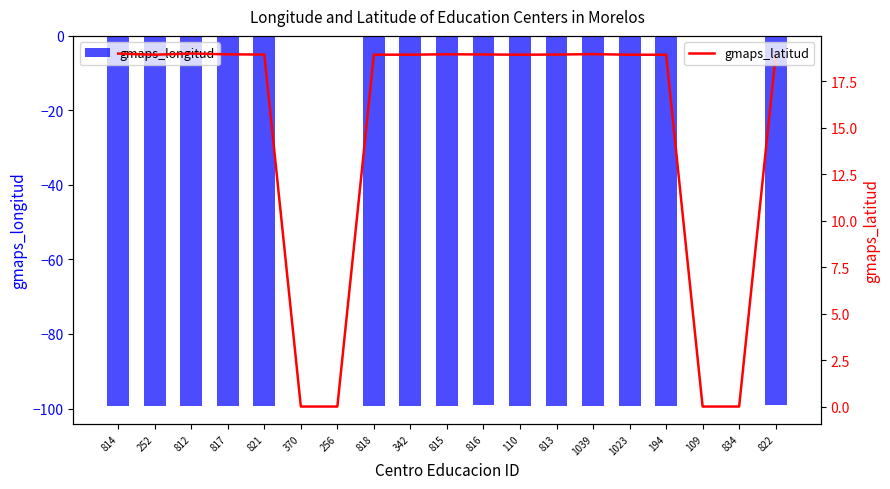

What is the average value of the gmaps_latitud series?

14.9